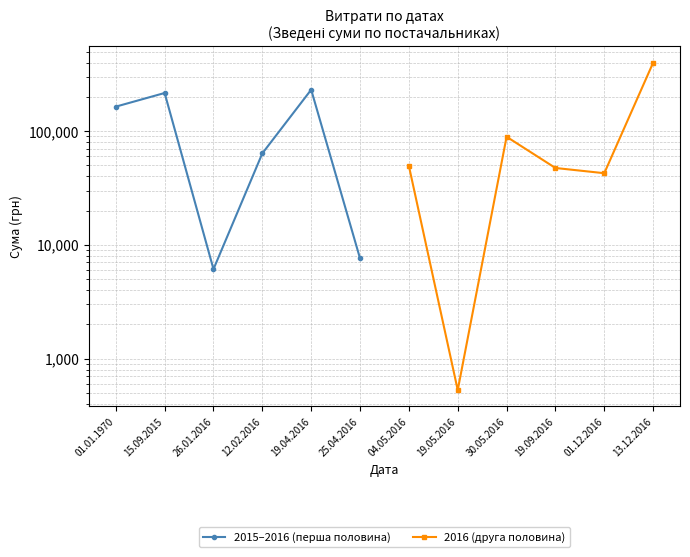

After their last crossing, which series has the higher values: 2016 (друга половина) or 2015–2016 (перша половина)?

2016 (друга половина)